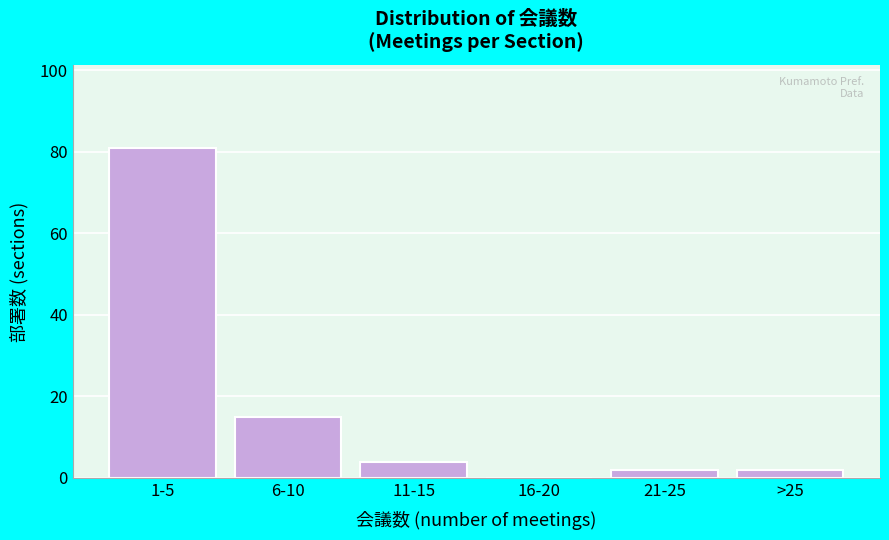

Reading left to right, extract all data points from this chart.

1-5=81	6-10=15	11-15=4	16-20=0	21-25=2	>25=2